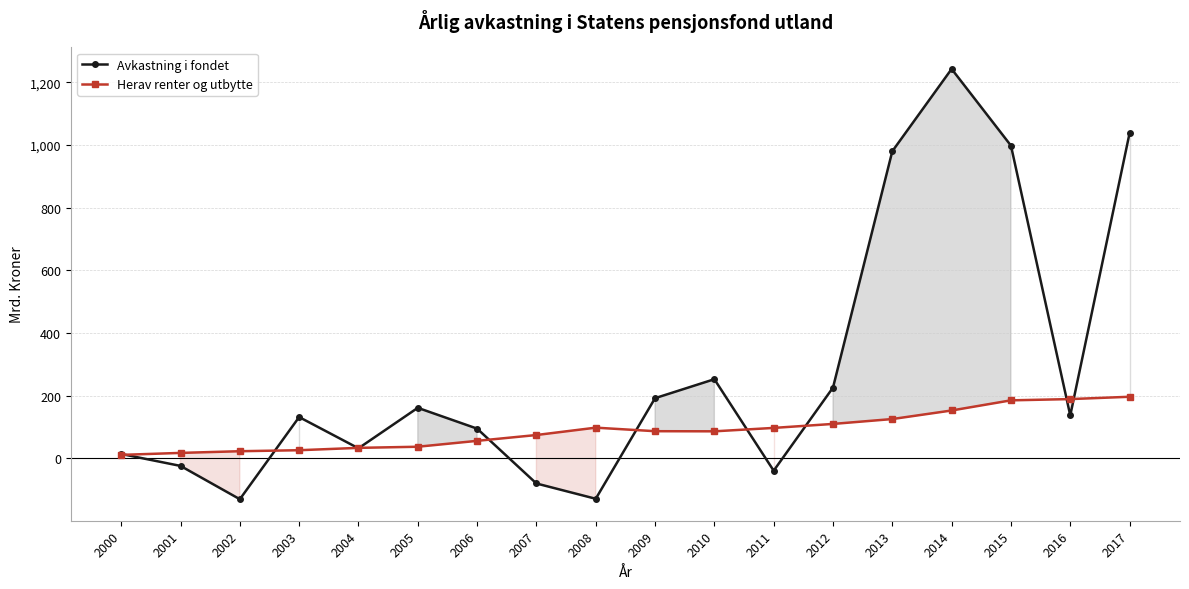

At which label does Avkastning i fondet reach its peak?

2014